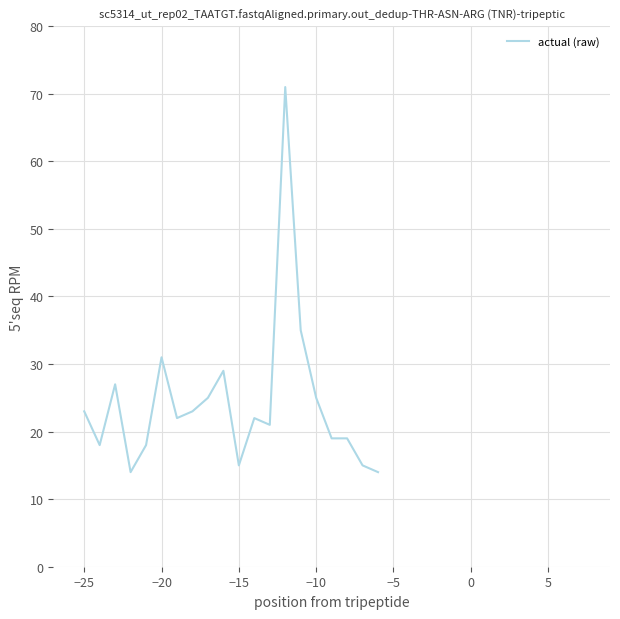

How many lines are shown in the chart?

1